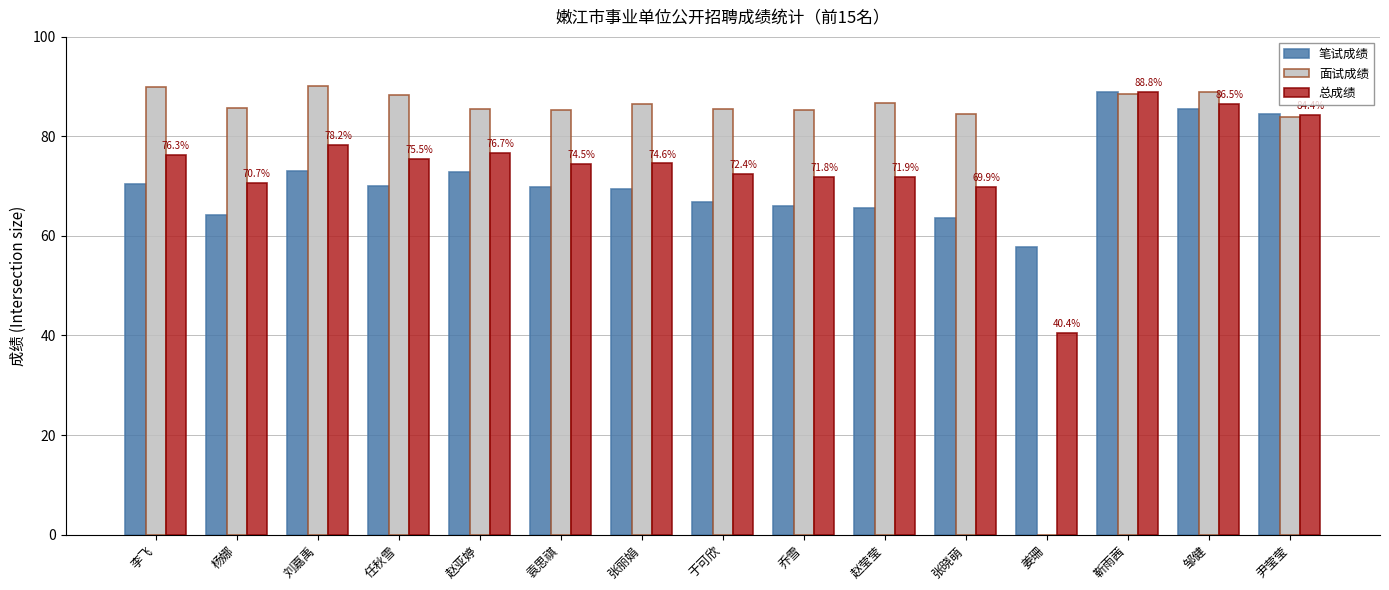

What are all the series names shown in the legend?

笔试成绩, 面试成绩, 总成绩